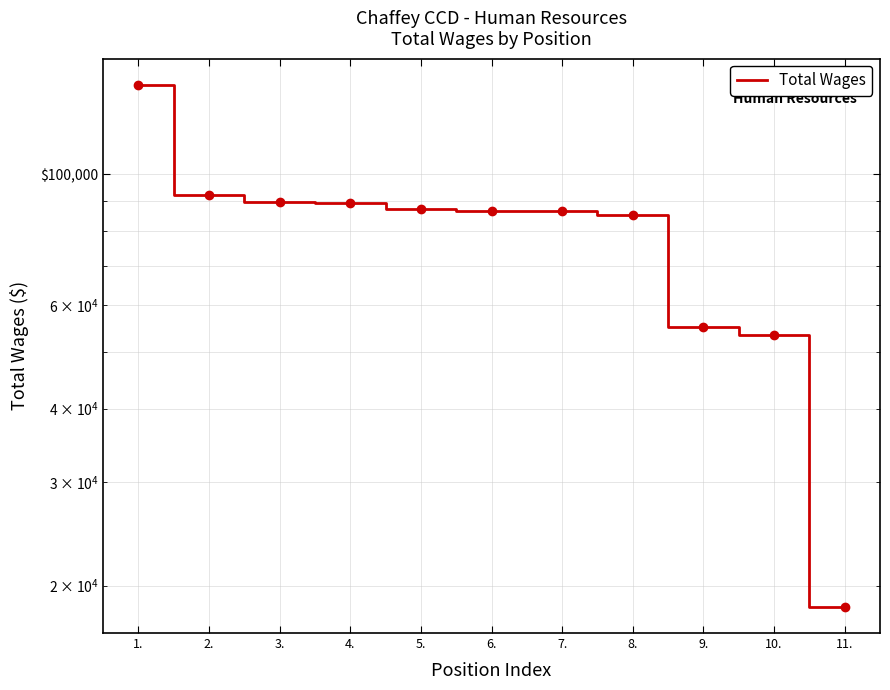

How many values exceed 86712?

5